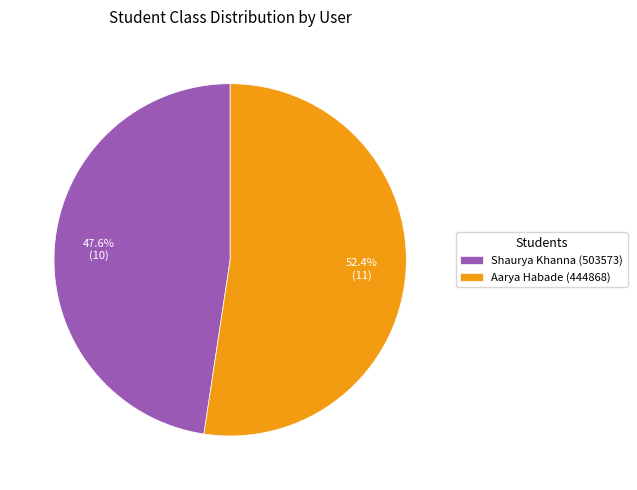

How many segments does this pie chart have?

2